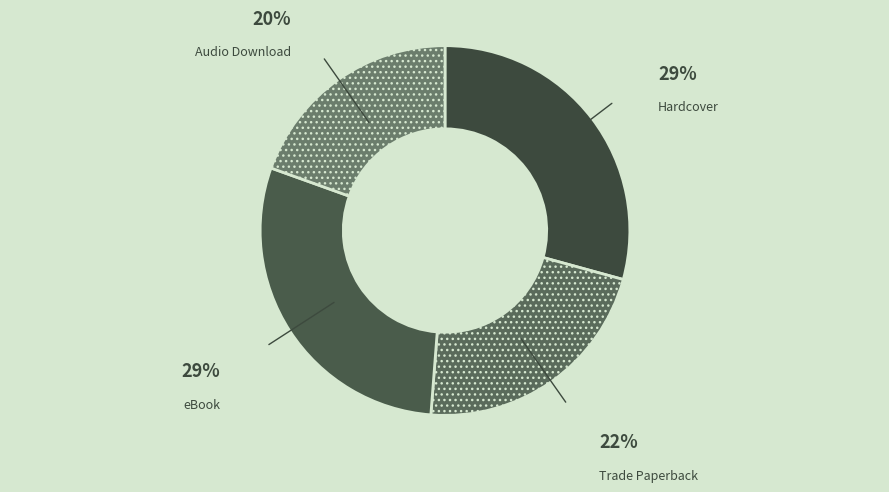

Between eBook and Trade Paperback, which is larger?

eBook